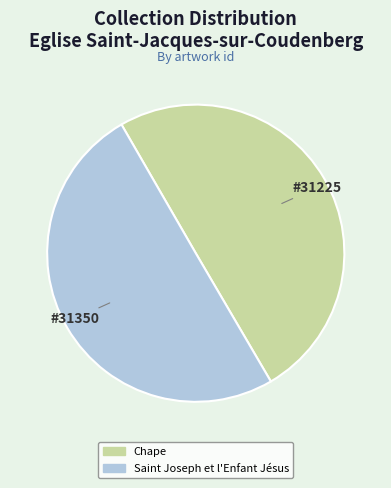

How many slices are in this pie chart?

2